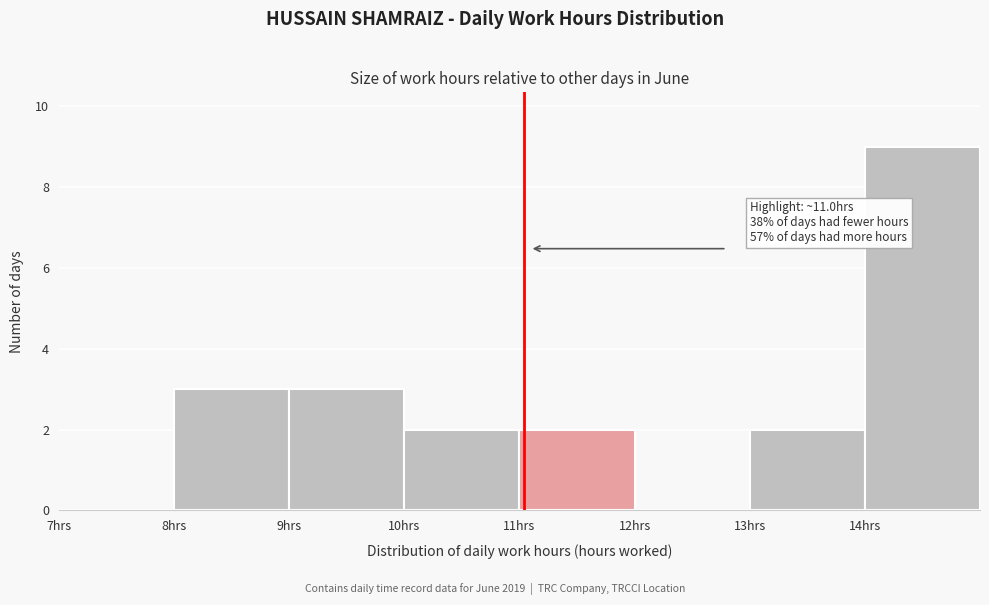

Over which range of the x-axis is the bar tallest?

14 to 15